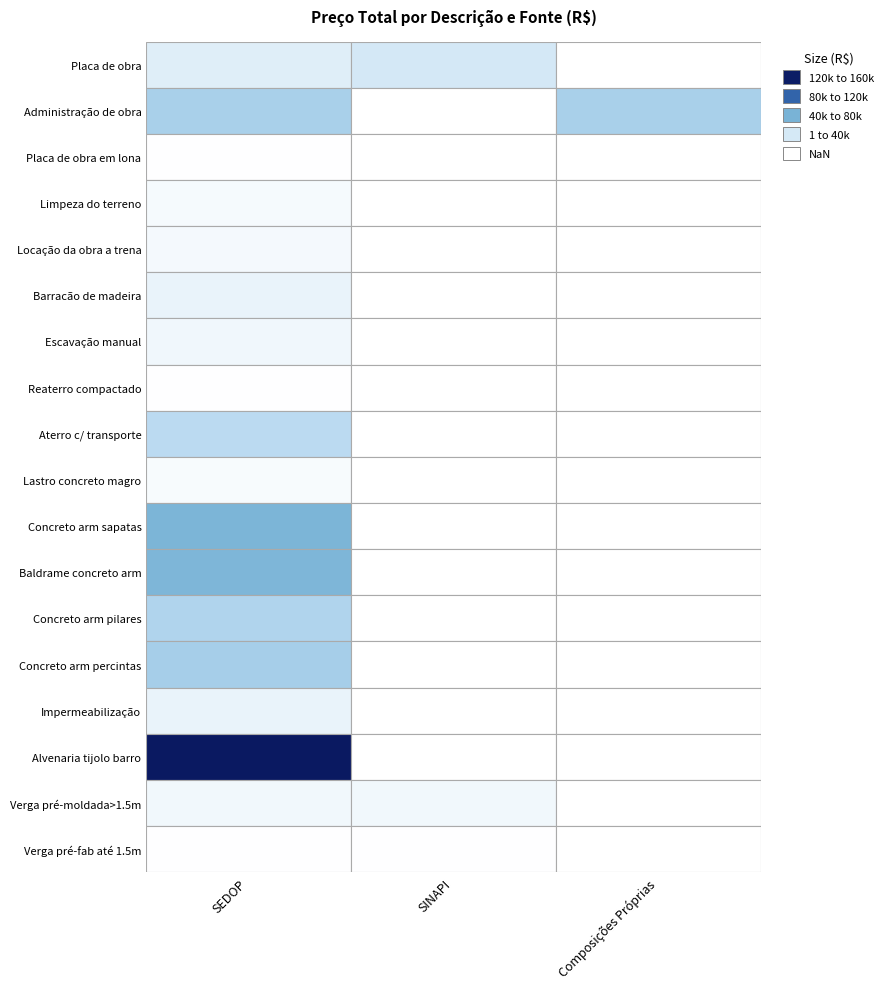

What is the average value of the SINAPI series?

1531.5